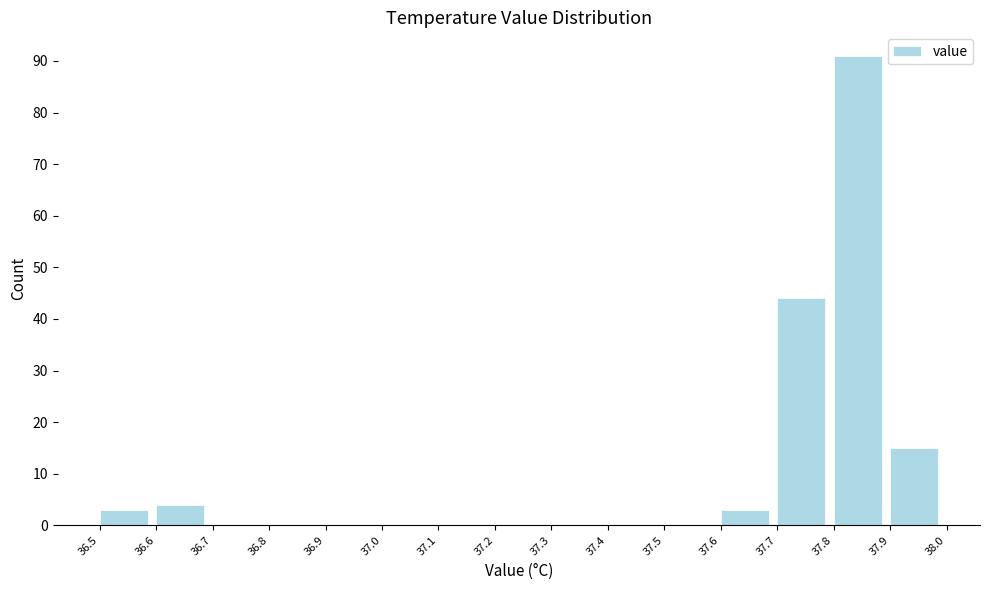

How tall is the bar that spans 37.7 to 37.8 on the x-axis? The values are not printed on the chart, so give them approximately, as read against the axis.

44